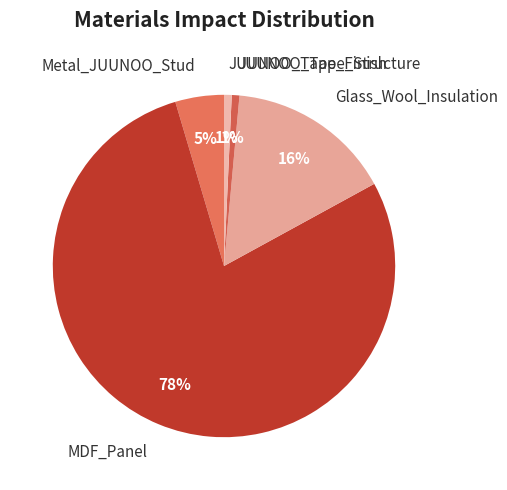

Is it true that JUUNOO_Tape_Finish is 1% of the pie?

True